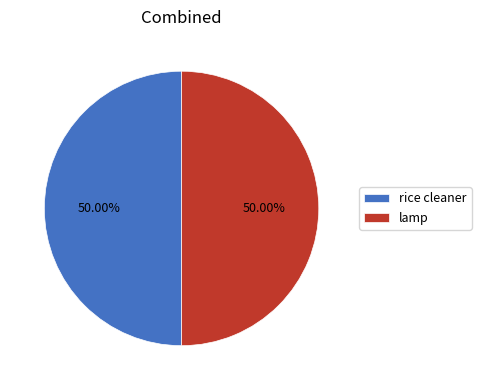

What portion of the pie excludes rice cleaner?

50.0%